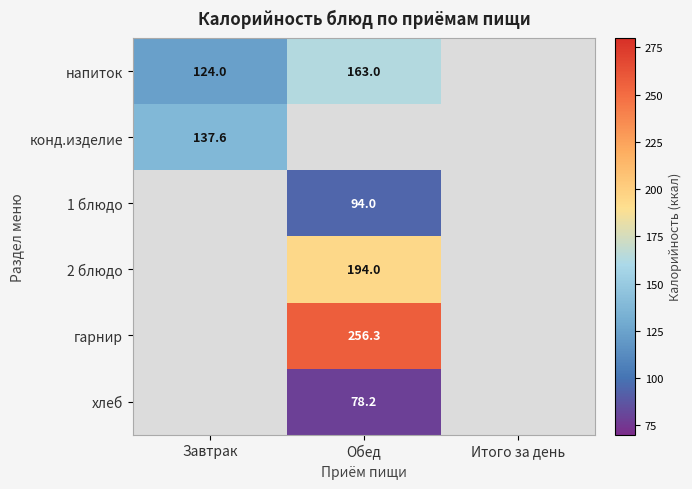

What is the greatest value displayed?

256.3